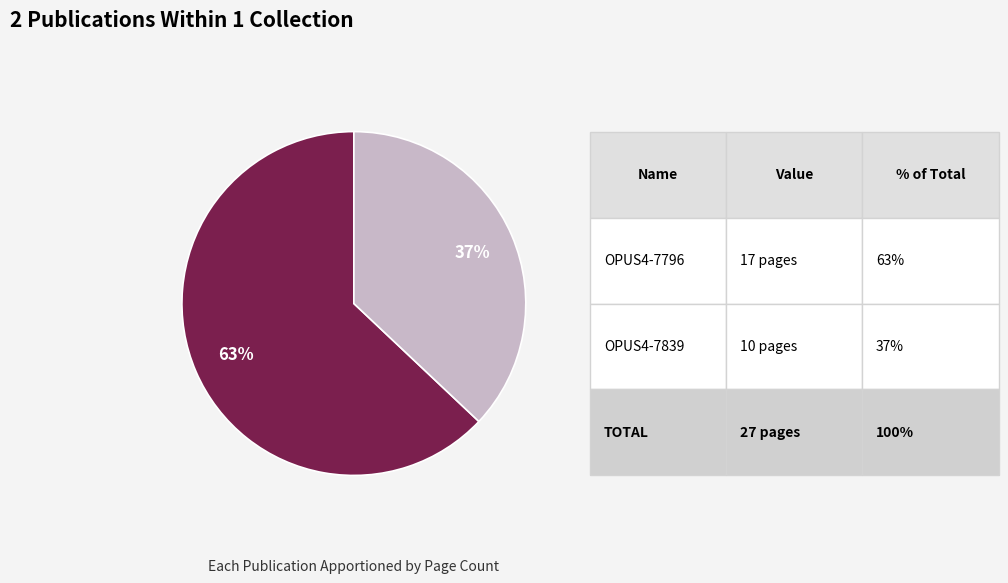

Is there a majority slice in this chart?

Yes